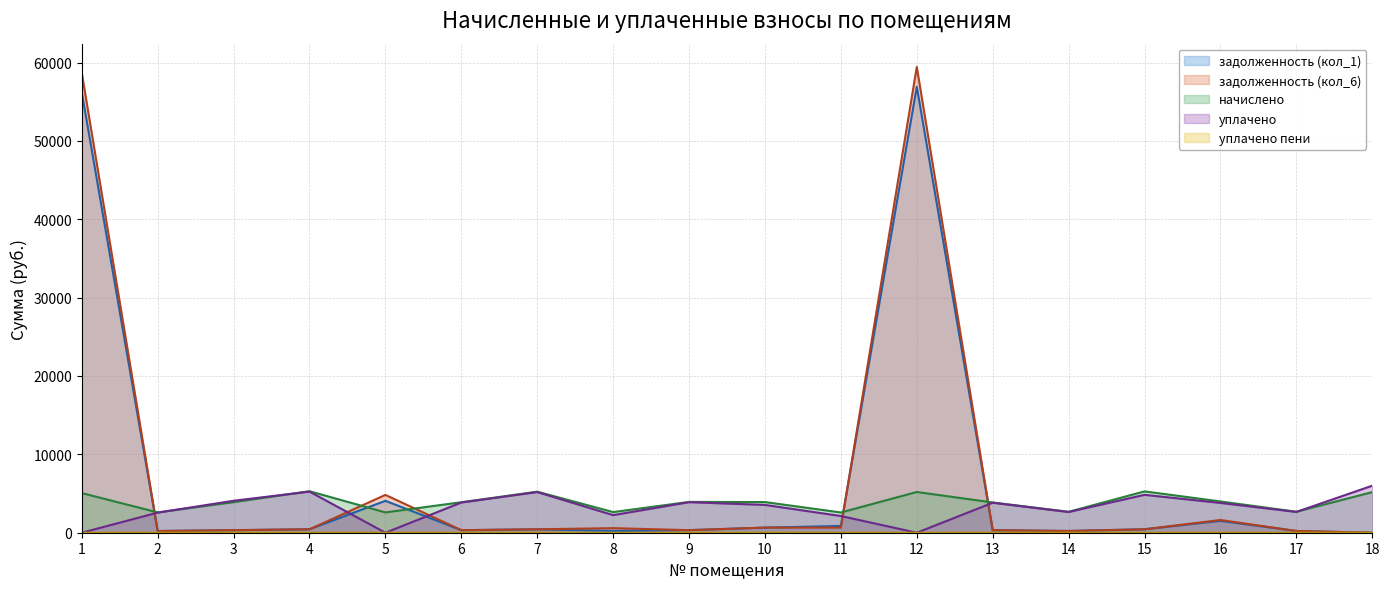

What is the difference between the second highest and minimum values in the уплачено пени series?

4.5